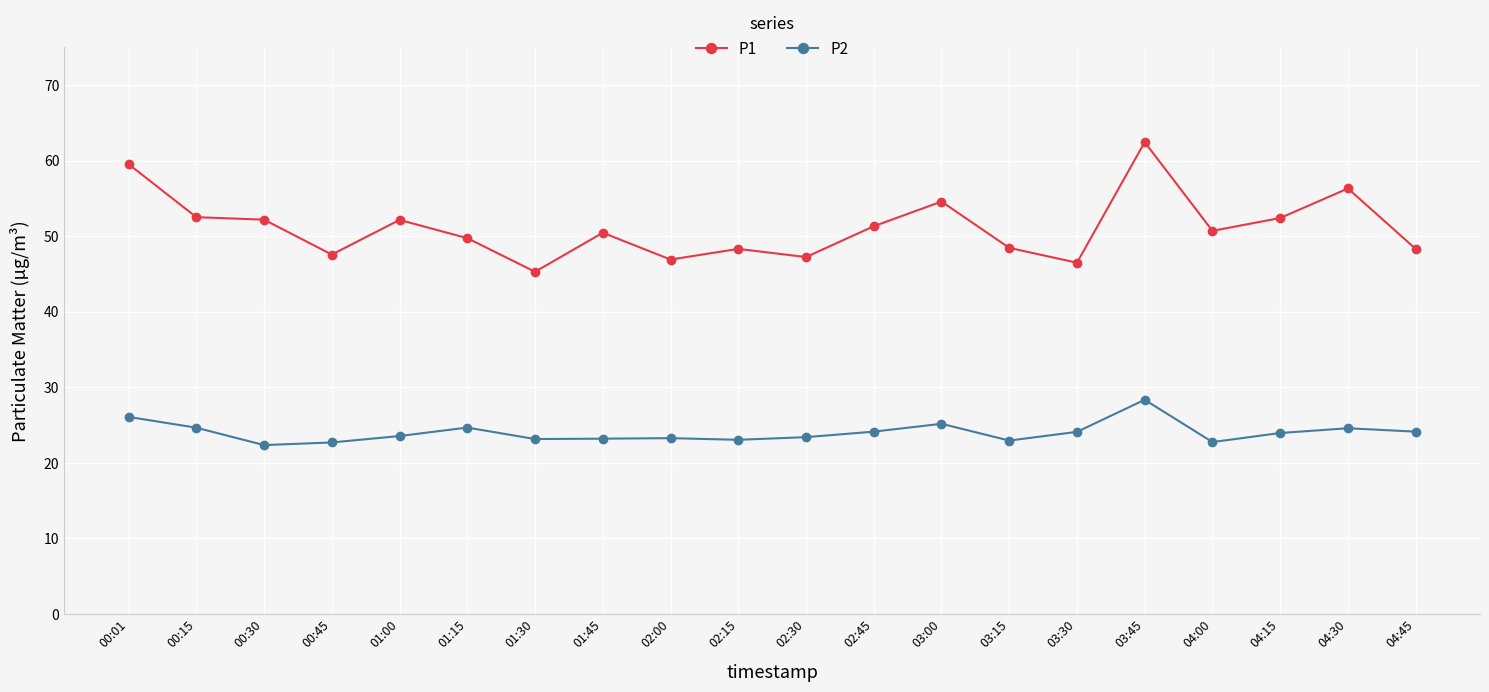

Is the value of P1 at 04:00 greater than the value of P2 at 02:15?

Yes